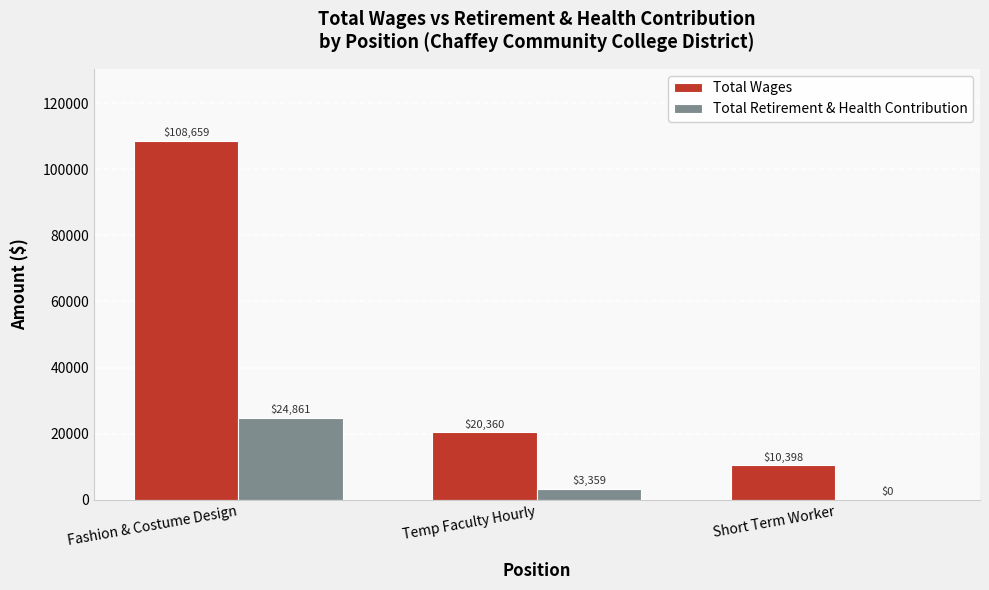

What is the difference between the Total Retirement & Health Contribution values at Short Term Worker and Temp Faculty Hourly?

3359